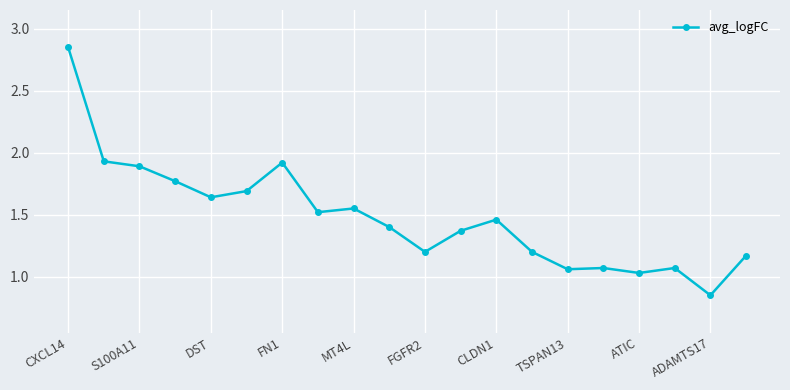

What is the sum of all values?

29.6